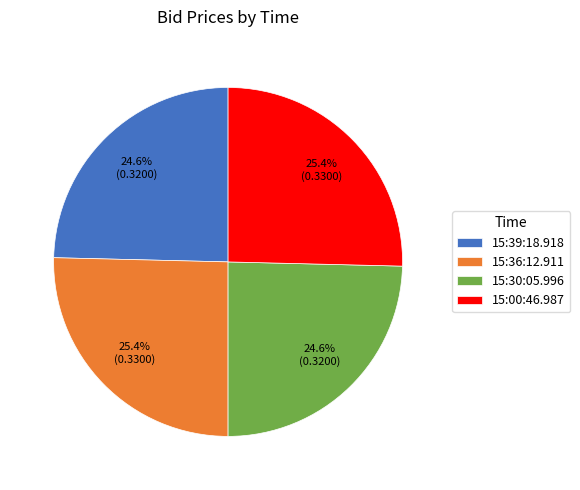

How many segments does this pie chart have?

4